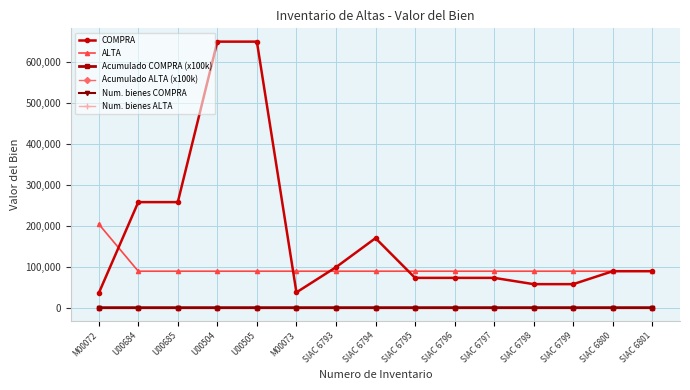

Which series has the largest total across all categories?

COMPRA